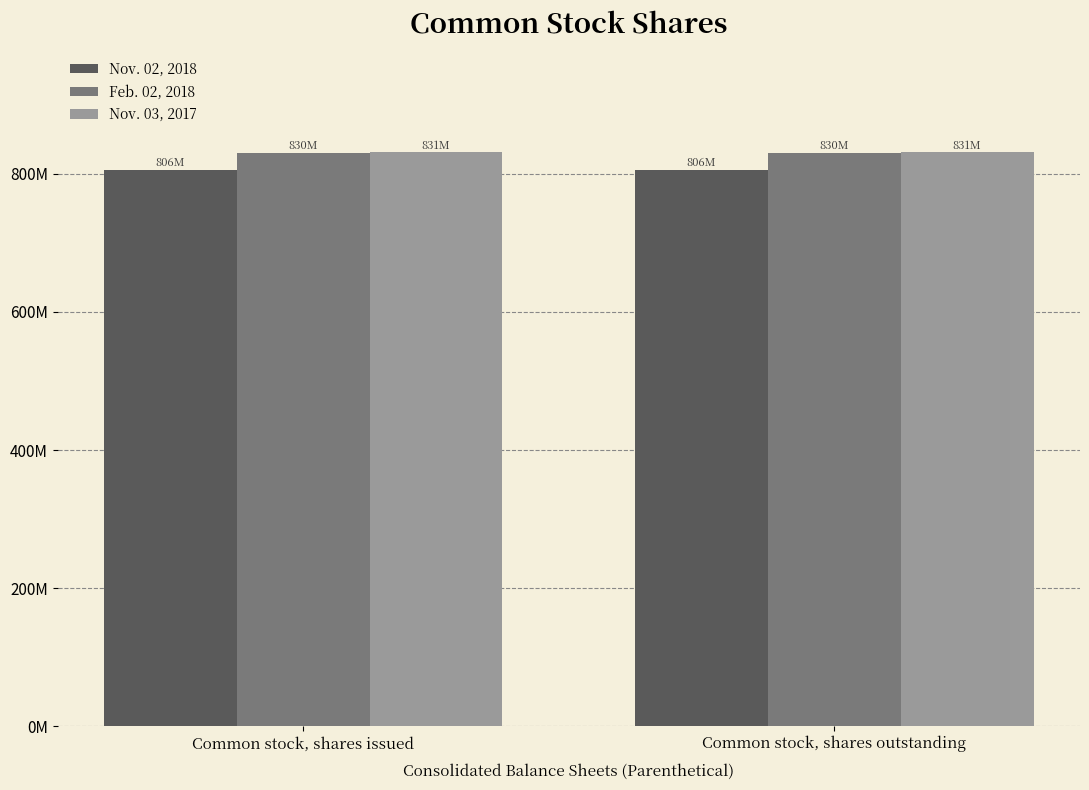

What are all the series names shown in the legend?

Nov. 02, 2018, Feb. 02, 2018, Nov. 03, 2017